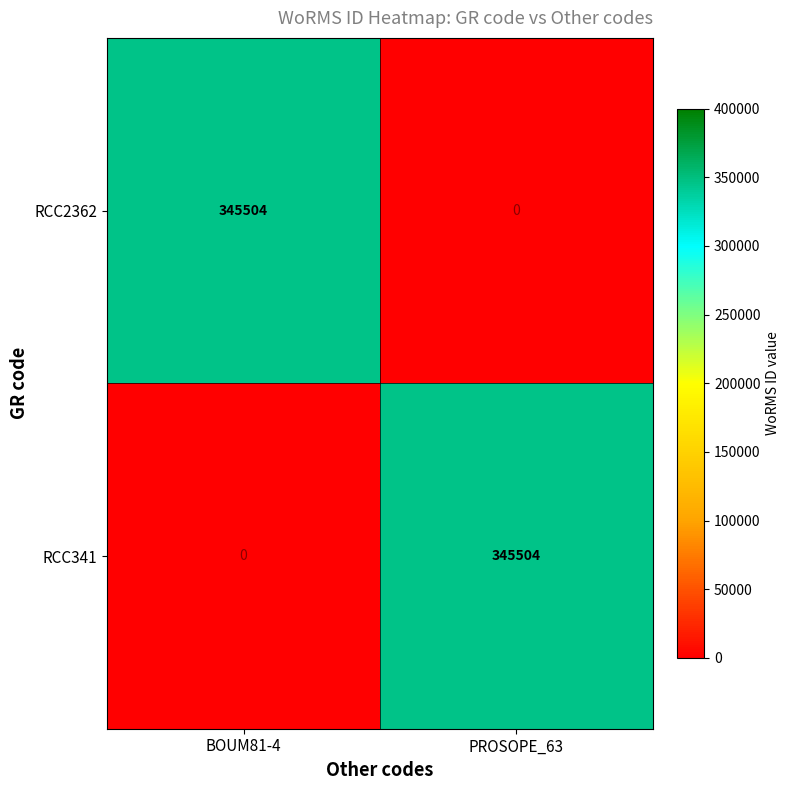

What is the sum of the RCC341 values at PROSOPE_63 and BOUM81-4?

345504